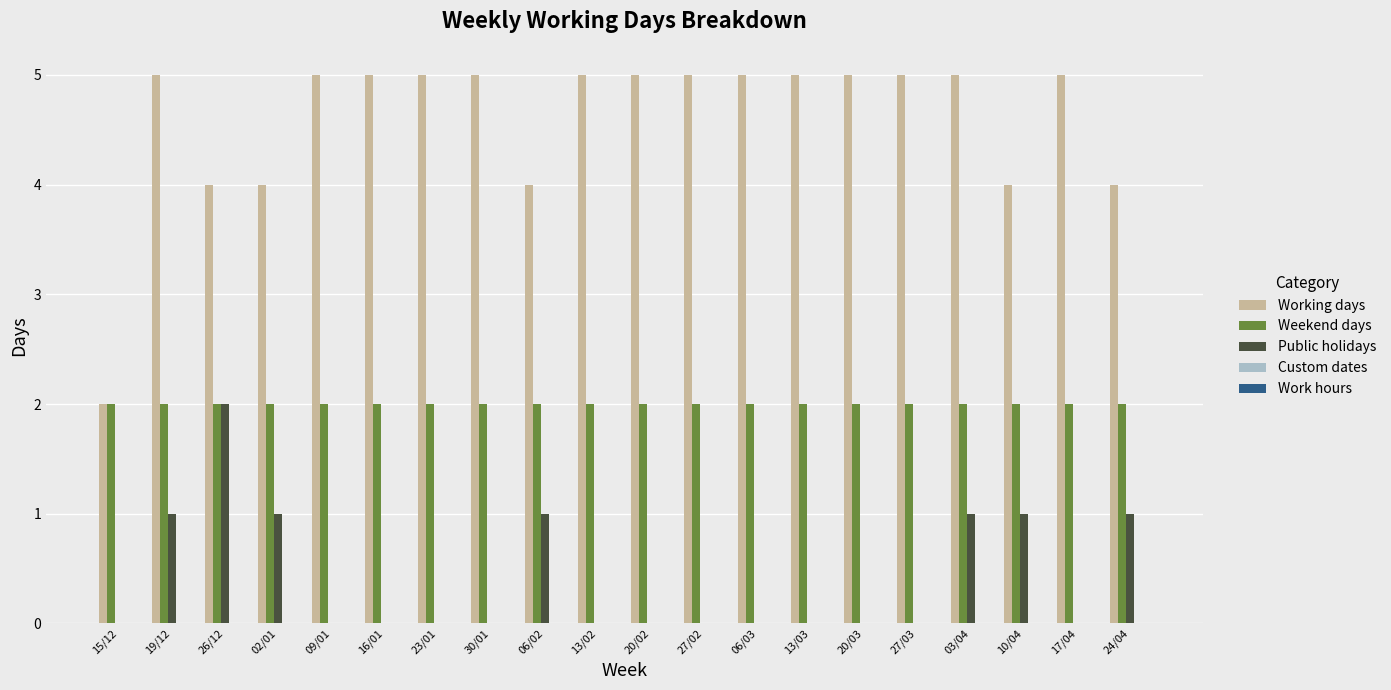

The Working days series shows 8 at 03/04. True or false?

False